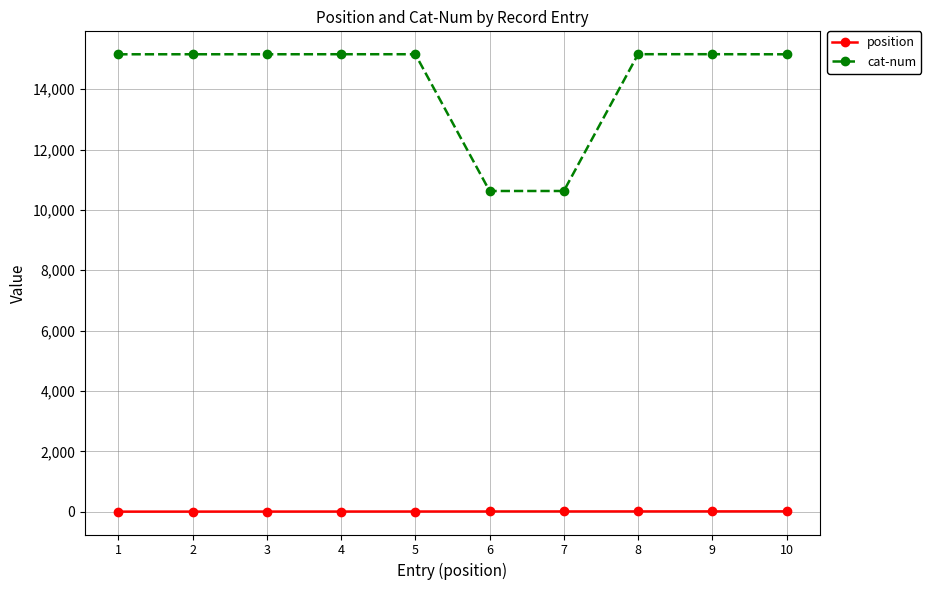

What is the greatest value displayed?

15160